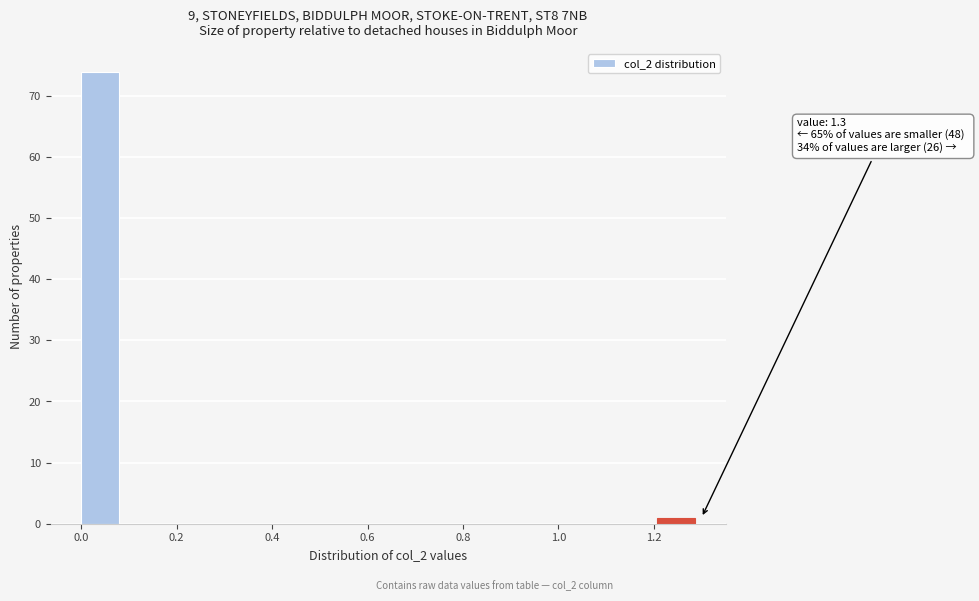

Which range on the x-axis has the tallest bar?

0.00 to 0.10